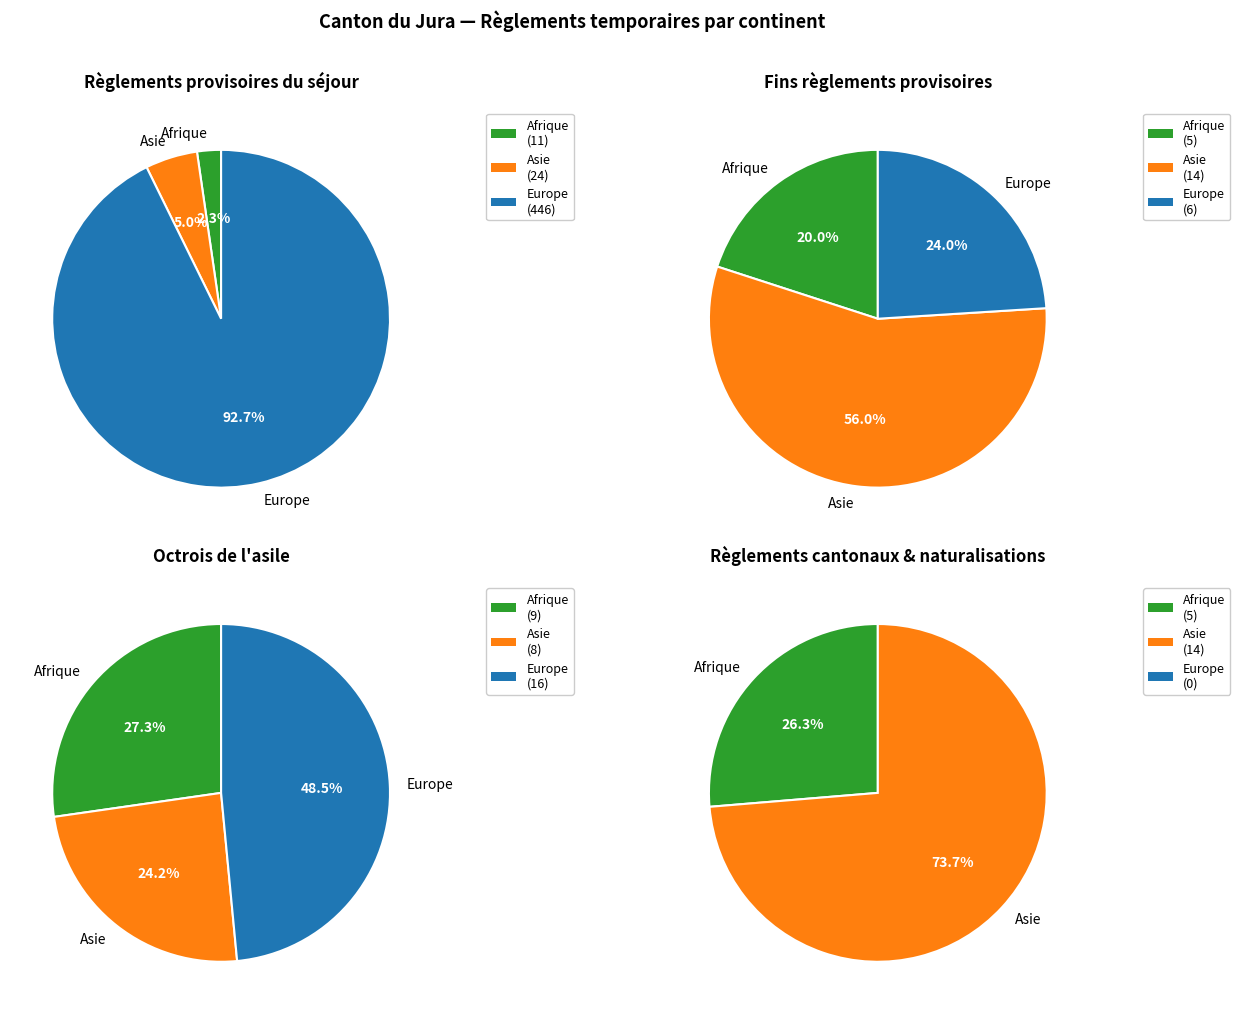

Is the sum of Provenance inconnu and Afrique greater than half?

No